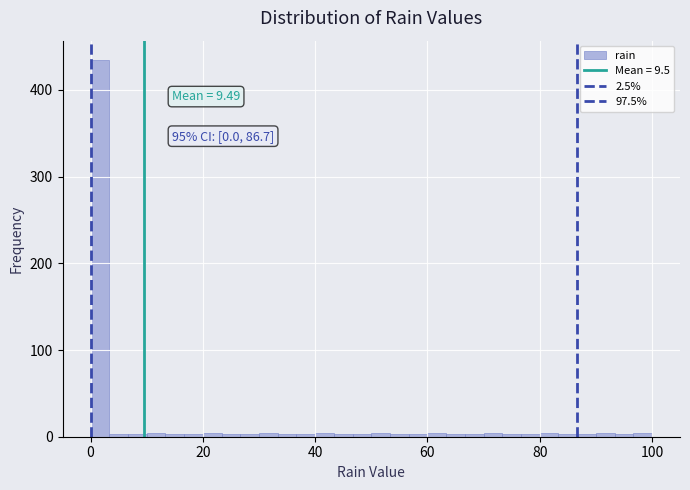

Around what value on the x-axis is the tallest bar? Give the approximate position of its centre, as read against the axis.

2